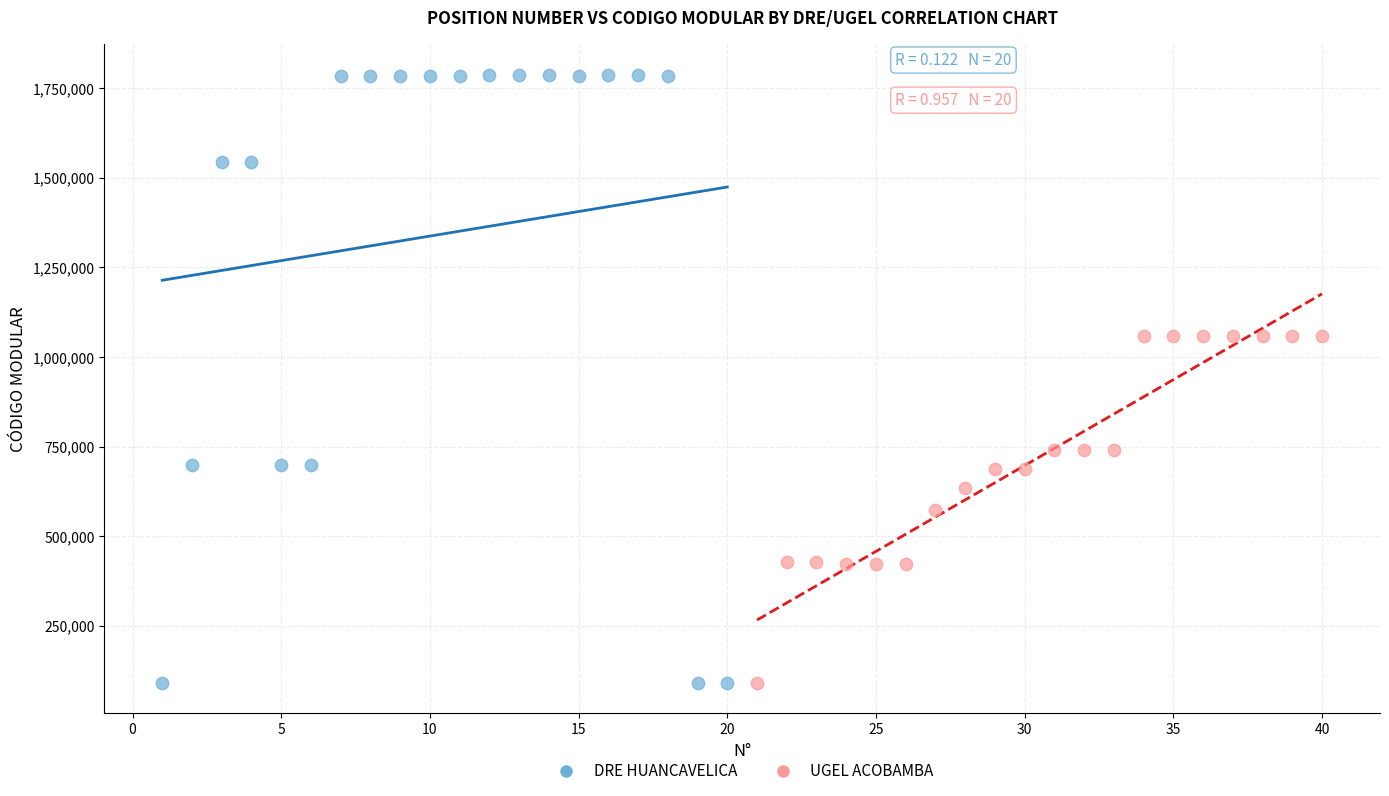

Which series has the widest spread of Y values?

DRE HUANCAVELICA